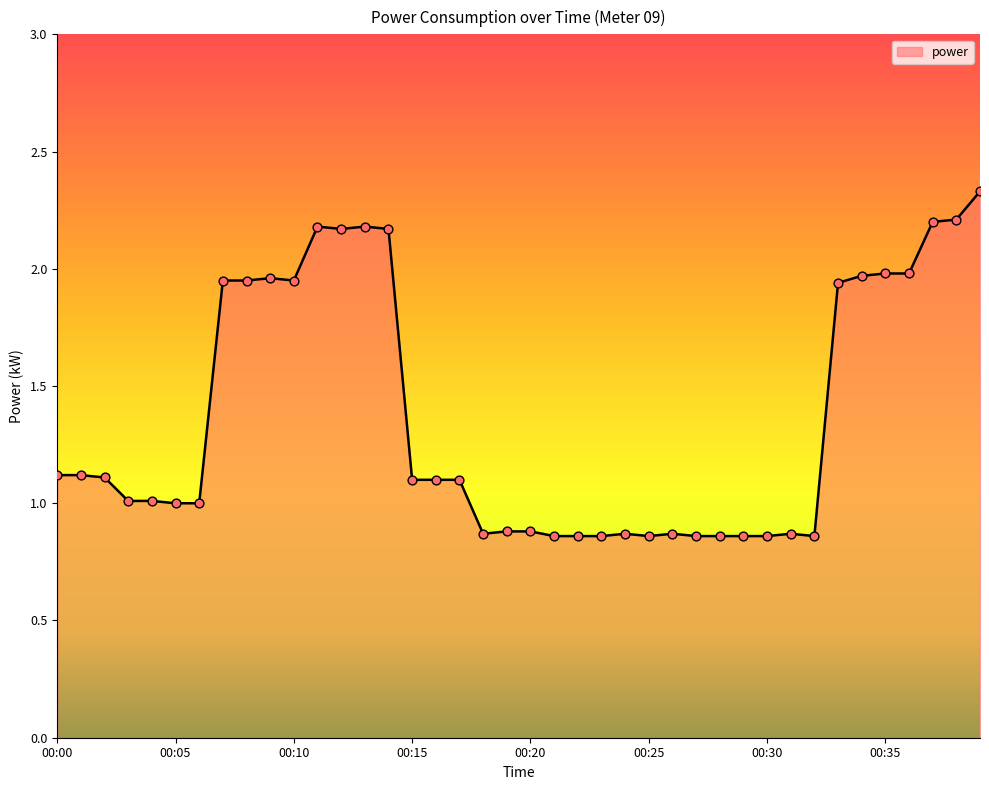

What is the difference between the maximum and minimum values?

1.5